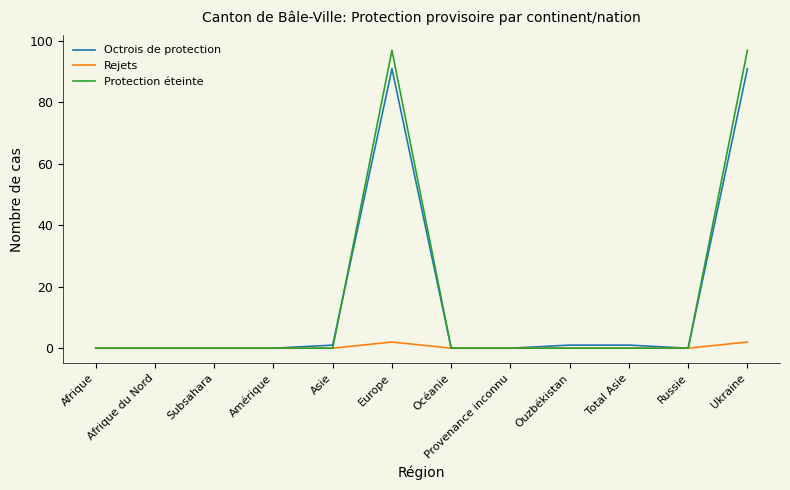

True or false: Protection éteinte has a value of 0 at Afrique.

True